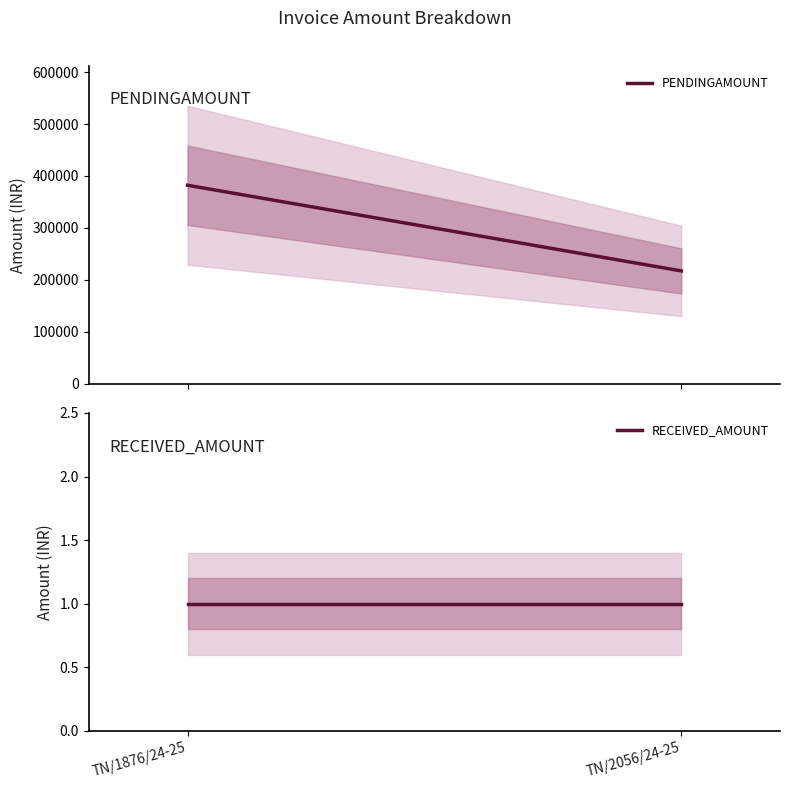

Which has a higher value, TN/1876/24-25 or TN/2056/24-25?

TN/1876/24-25